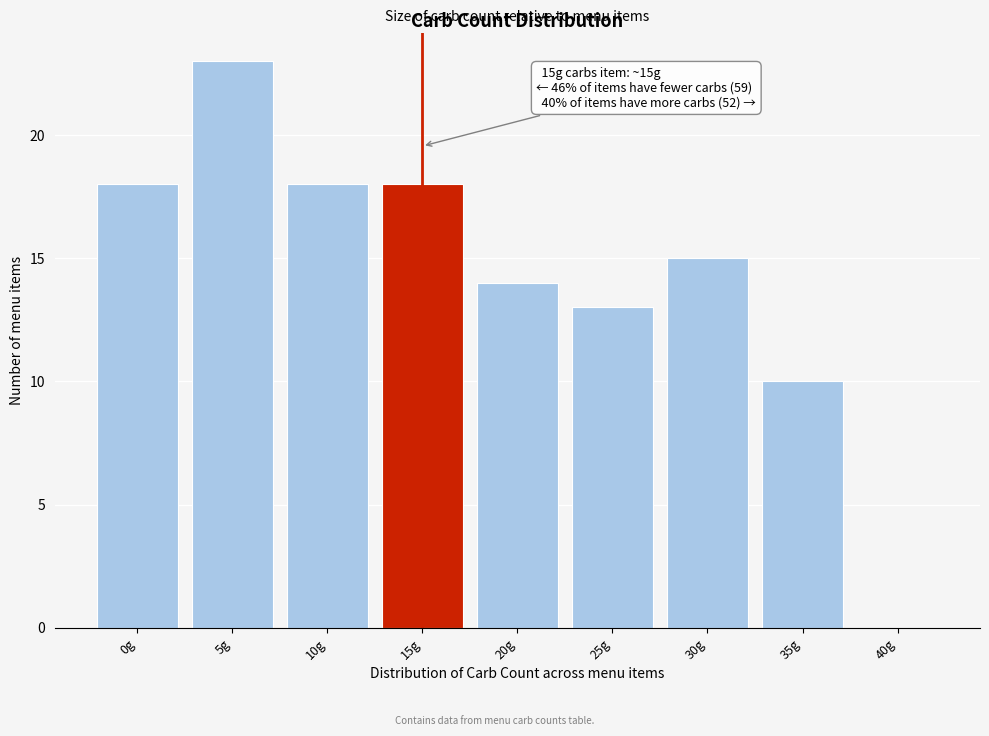

Reading right to left, what are all the values shown in this chart?

40g=0	35g=10	30g=15	25g=13	20g=14	15g=18	10g=18	5g=23	0g=18